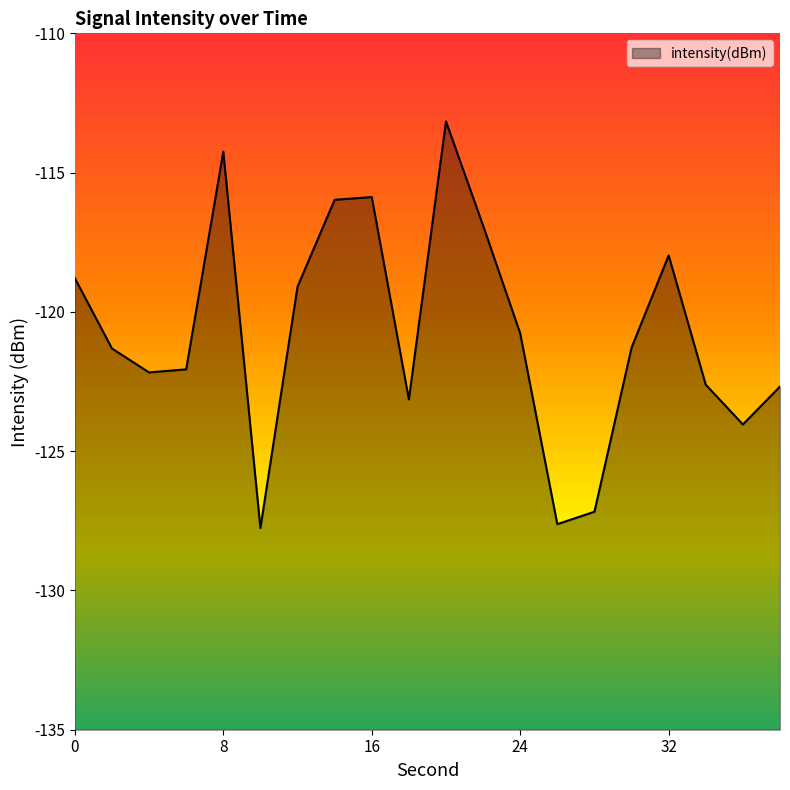

What is the average value?

-120.7